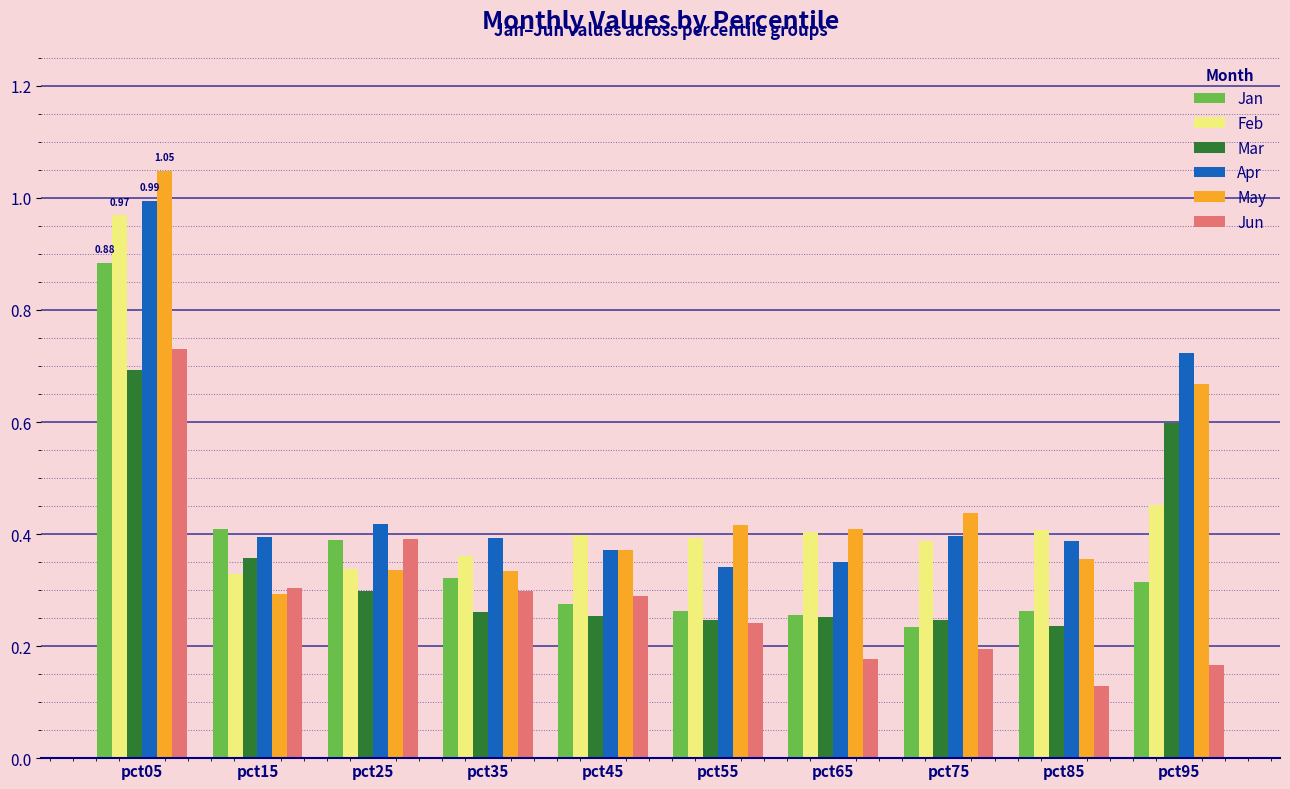

At which category is the sum across all series the highest?

pct05